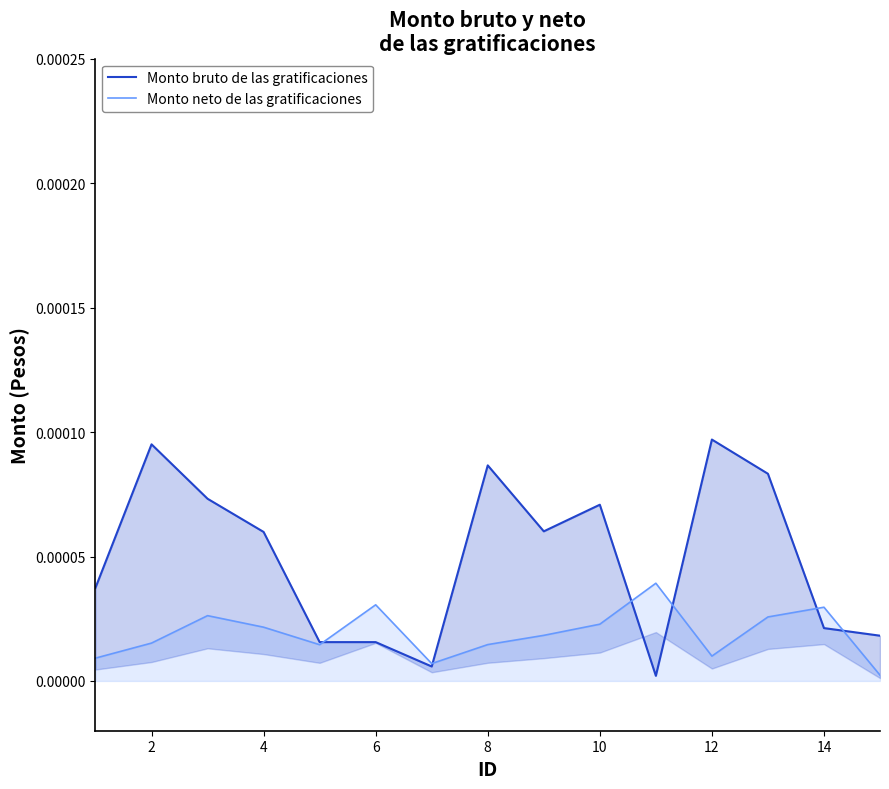

In Monto neto de las gratificaciones, how many points are lower than both neighbors (excluding endpoints)?

3